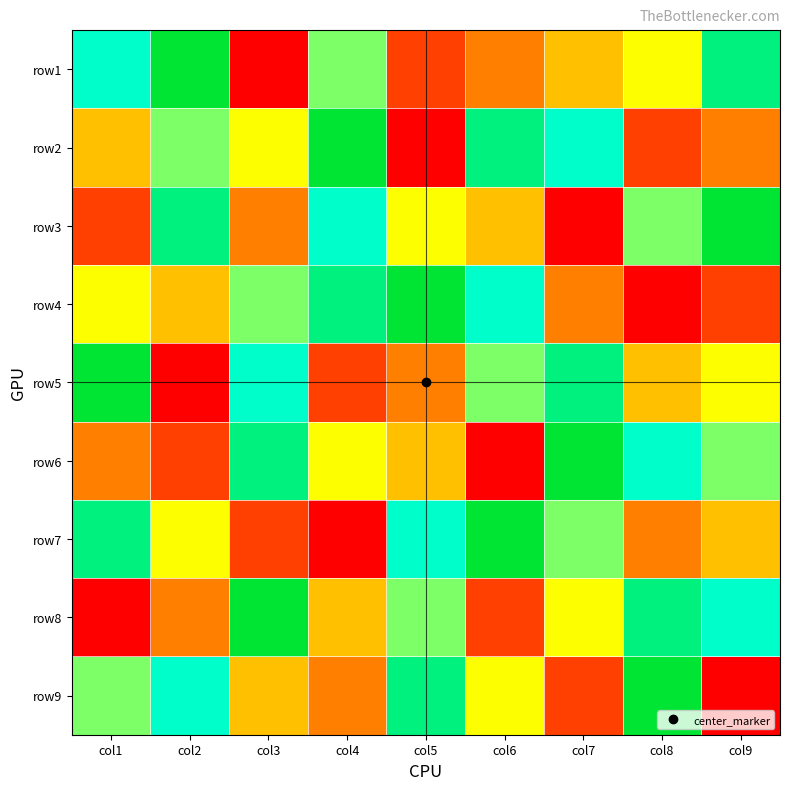

Rank the series at col1 from highest to lowest value.

row5, row7, row1, row9, row4, row2, row6, row3, row8